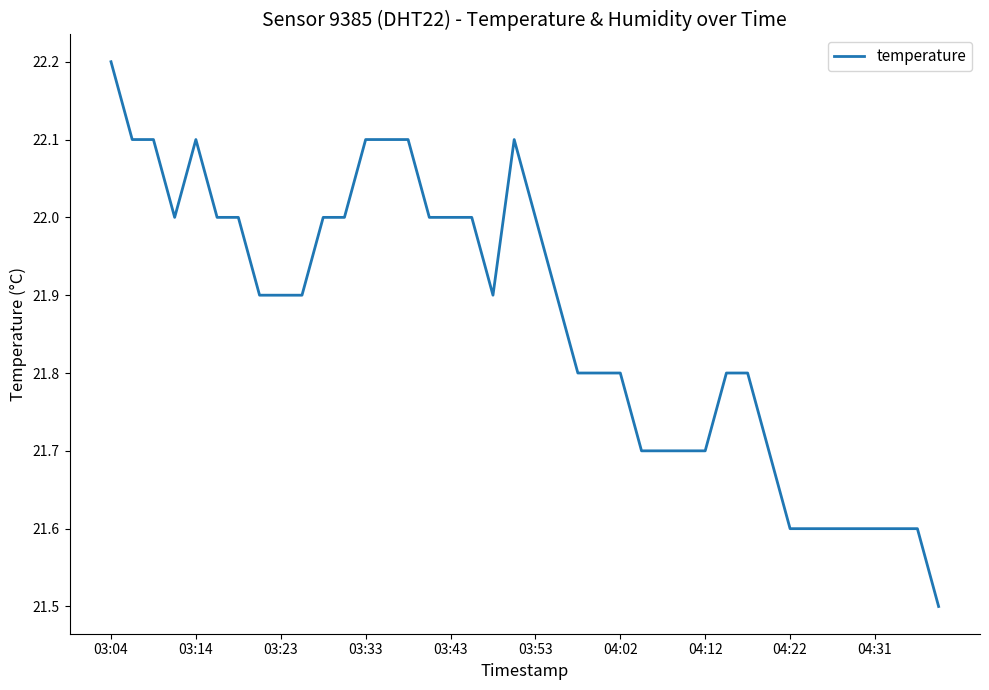

What is the greatest value displayed?

22.2